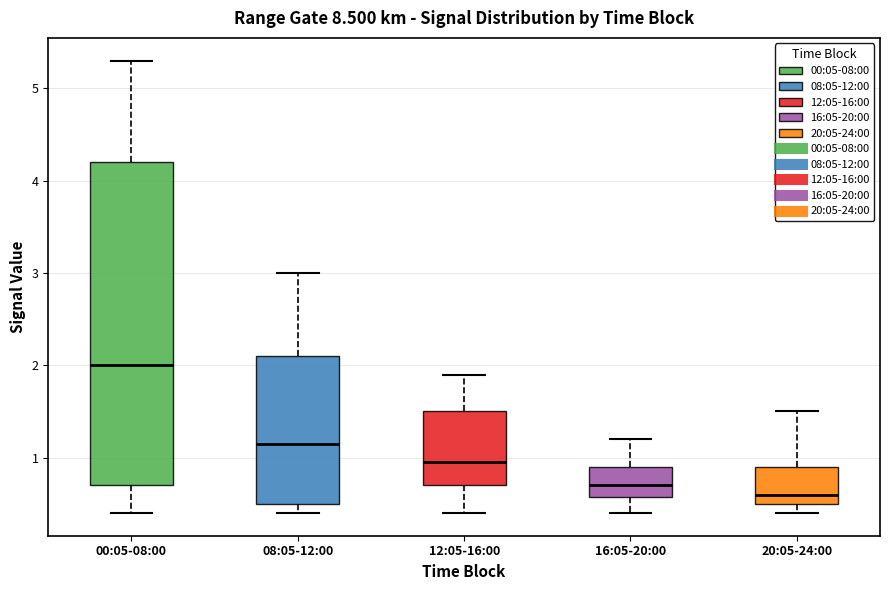

Which box's median line is the highest?

00:05-08:00